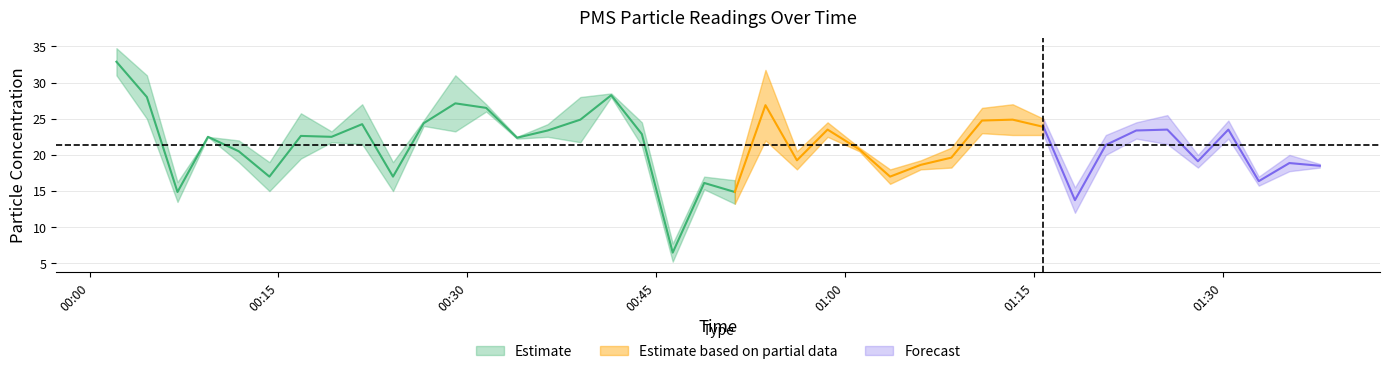

How many interior local valleys does the PMS_P2 series have?

13